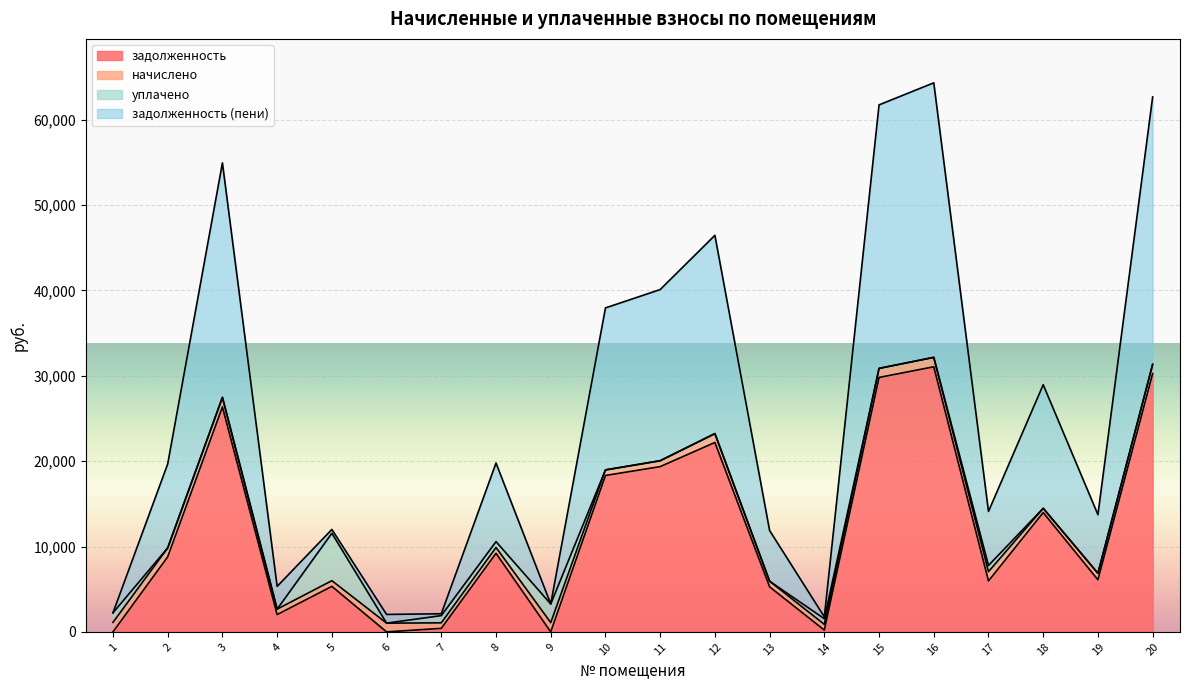

At which category is the sum across all series the highest?

16